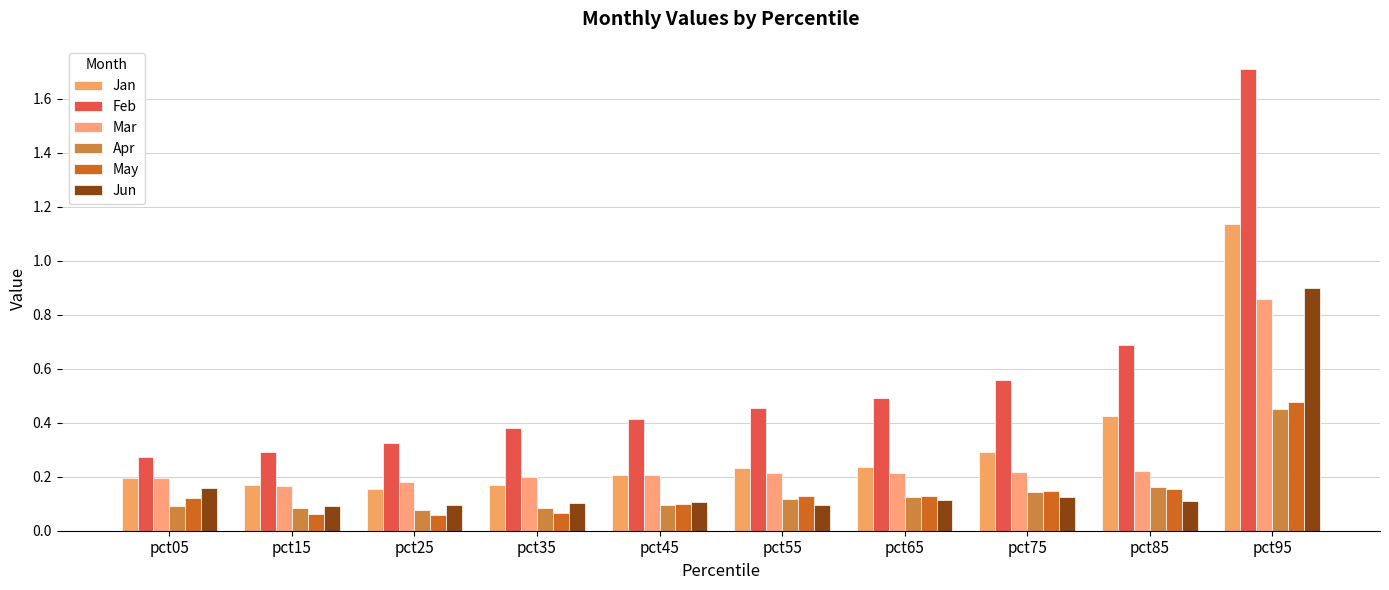

At which label does Apr reach its peak?

pct95